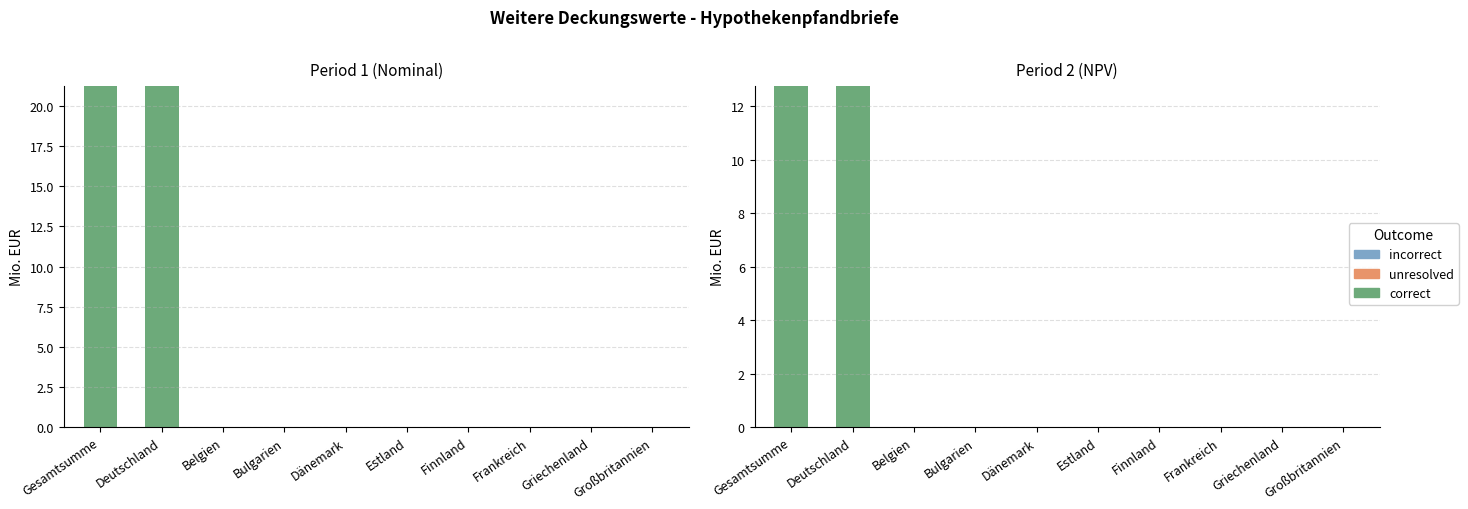

What are all the series names shown in the legend?

correct, unresolved, incorrect